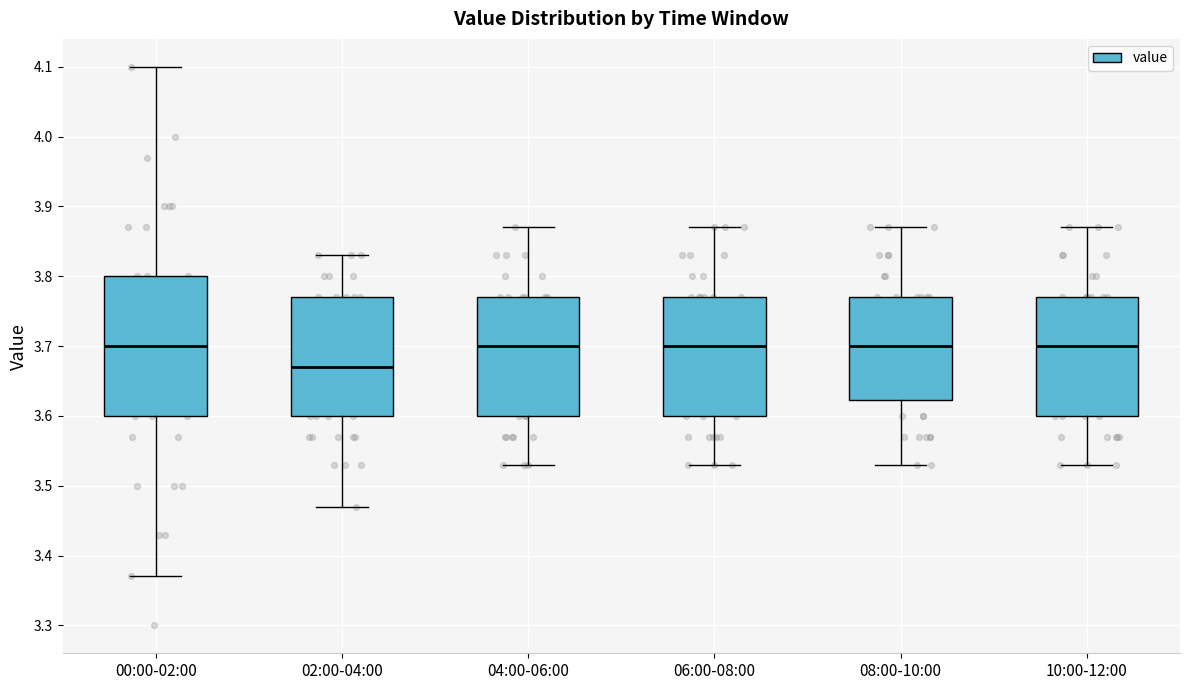

Which box is the tallest, from its lower edge to its upper edge?

00:00-02:00